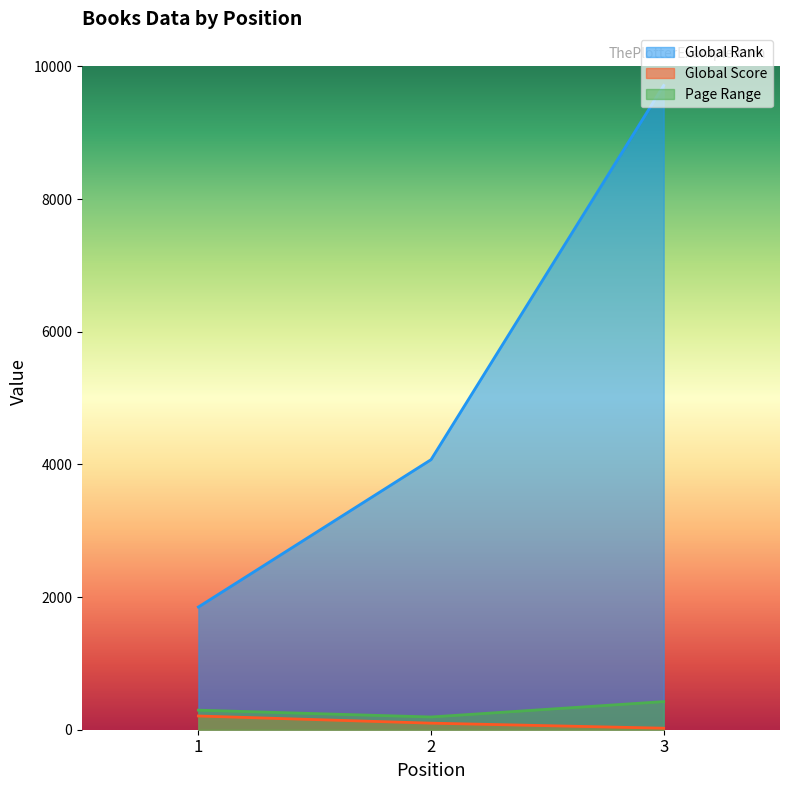

Does the chart display data point markers on the line(s)?

No